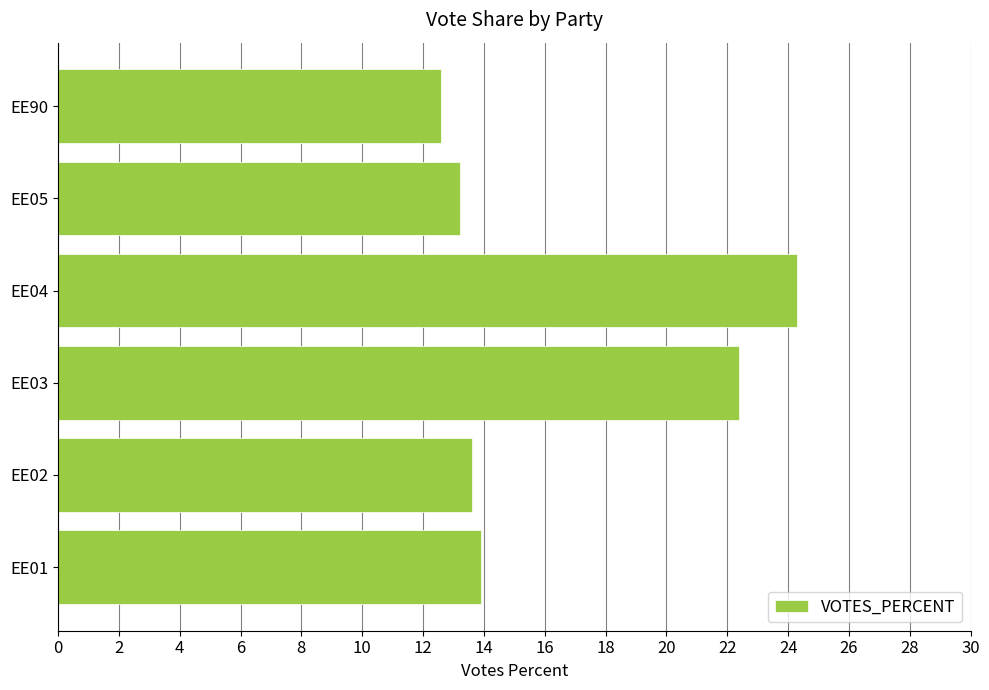

The chart shows a value of 24.3 at EE04. True or false?

True